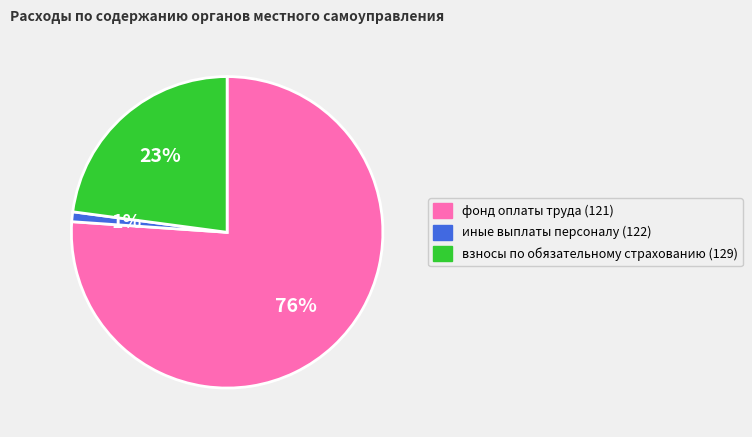

To the nearest percent, what portion does взносы по обязательному страхованию (129) represent?

23%